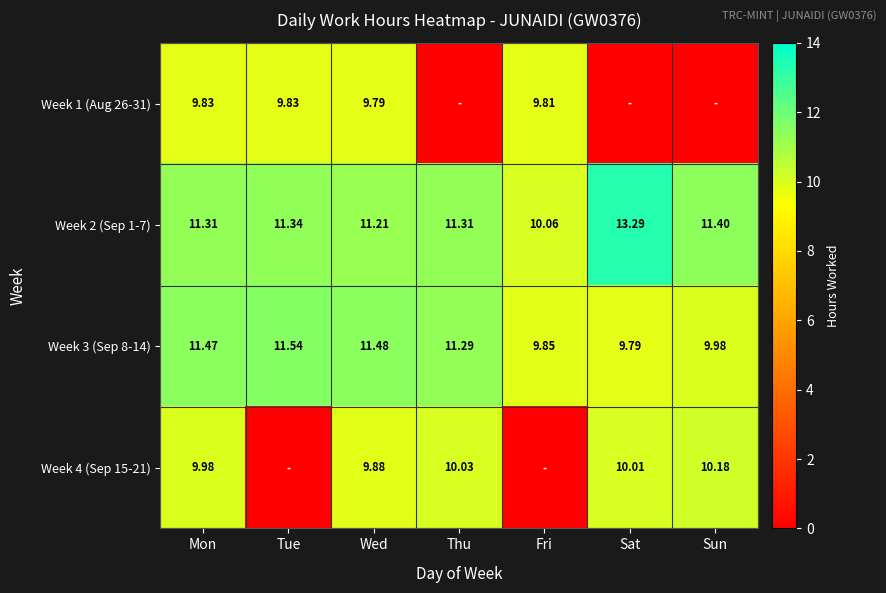

Is the value of Week 3 (Sep 8-14) at Sat greater than the value of Week 1 (Aug 26-31) at Tue?

No